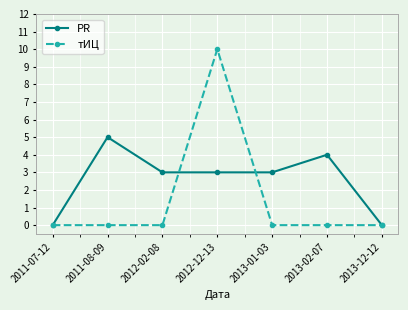

Is the value of PR at 2013-01-03 greater than the value of тИЦ at 2013-12-12?

Yes